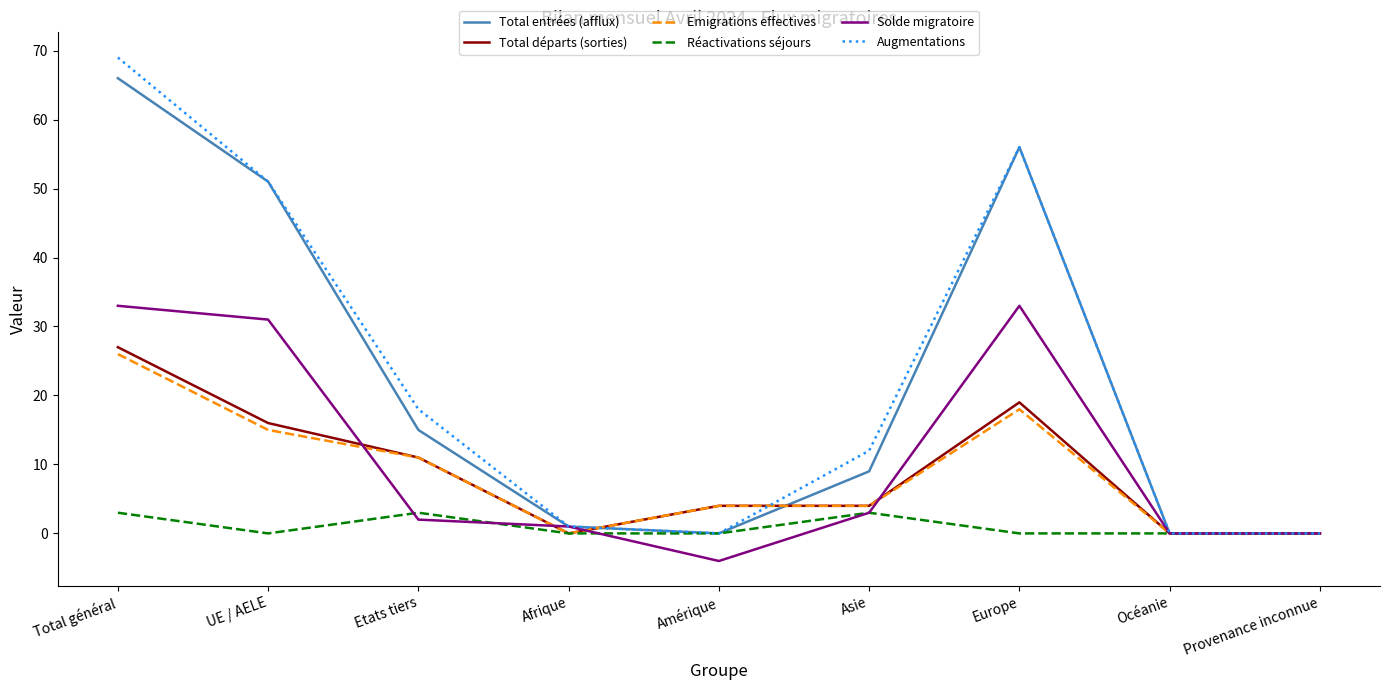

Which series has the largest range (max minus min)?

Augmentations